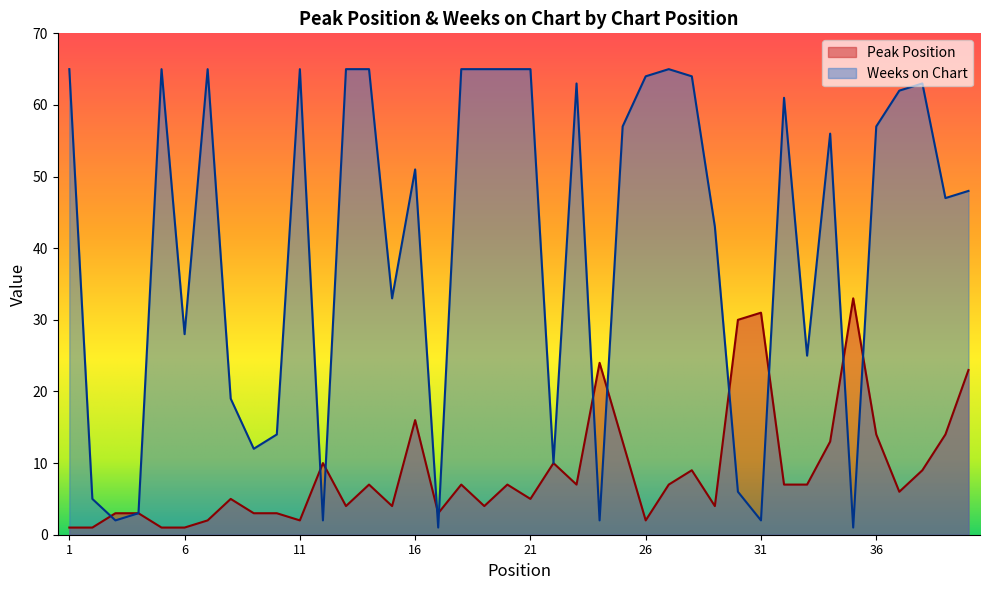

Where is Weeks on Chart nearest to the value 33?

15